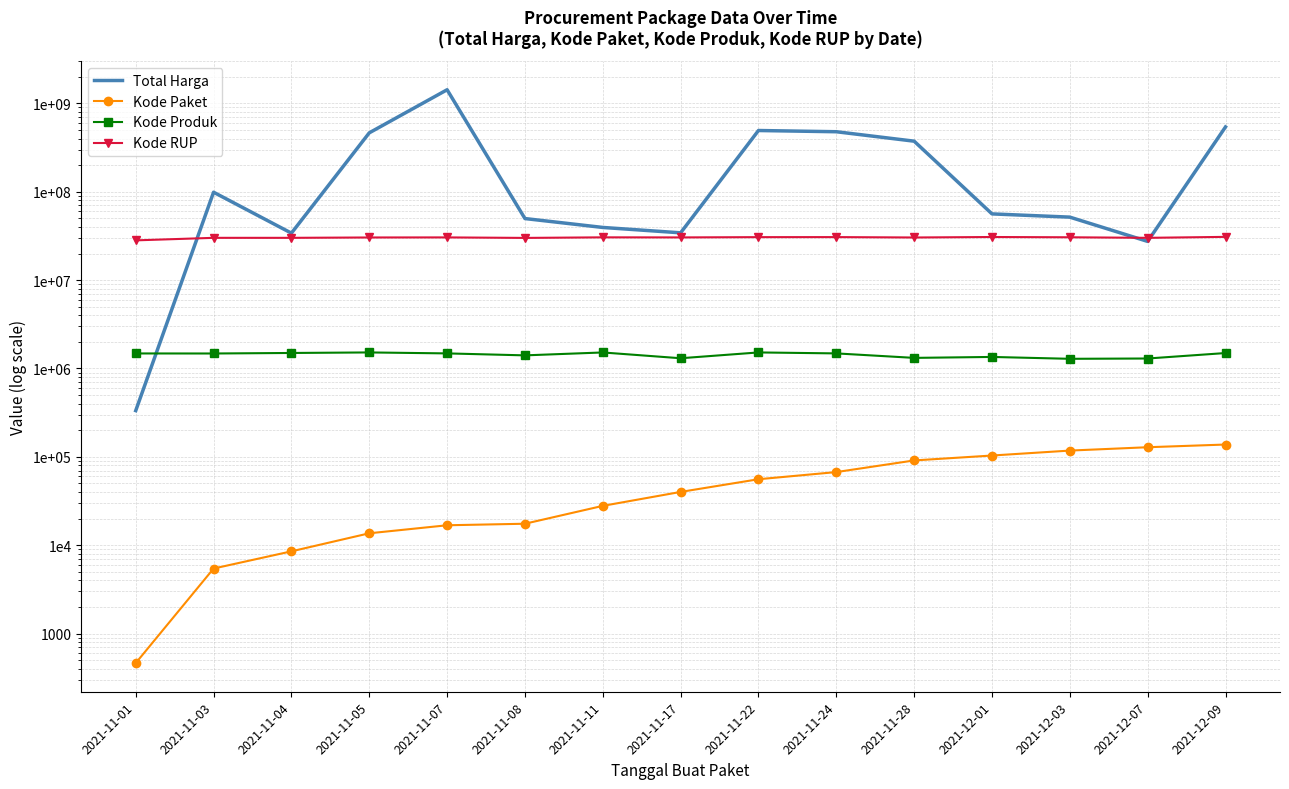

The value of Kode Produk at 2021-11-04 is 599090. True or false?

False